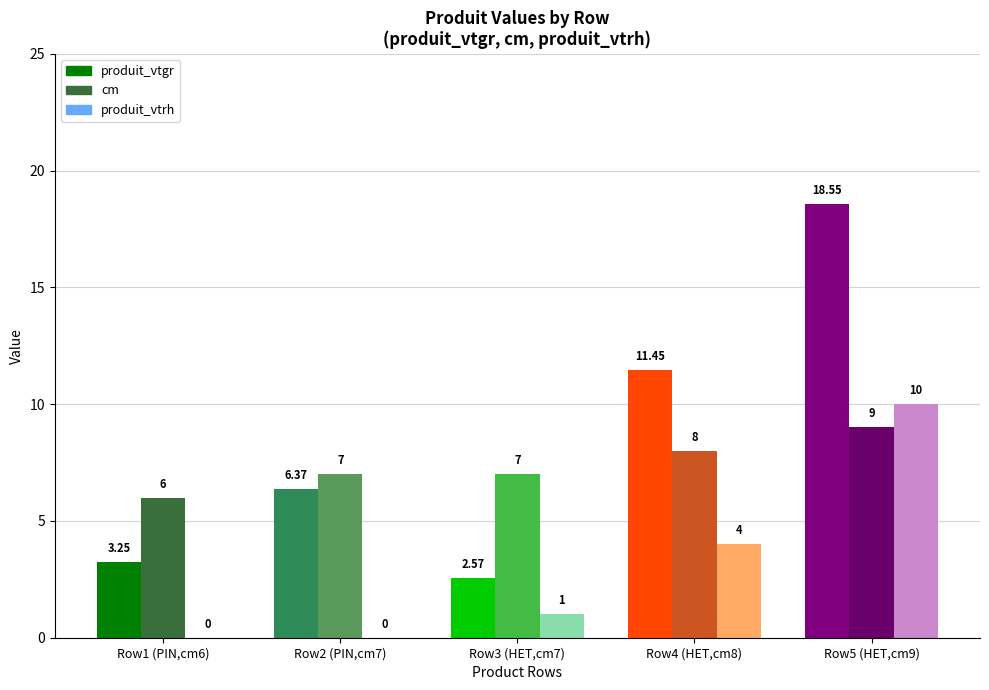

What is the spread (max minus min) of values at 7?

7.5